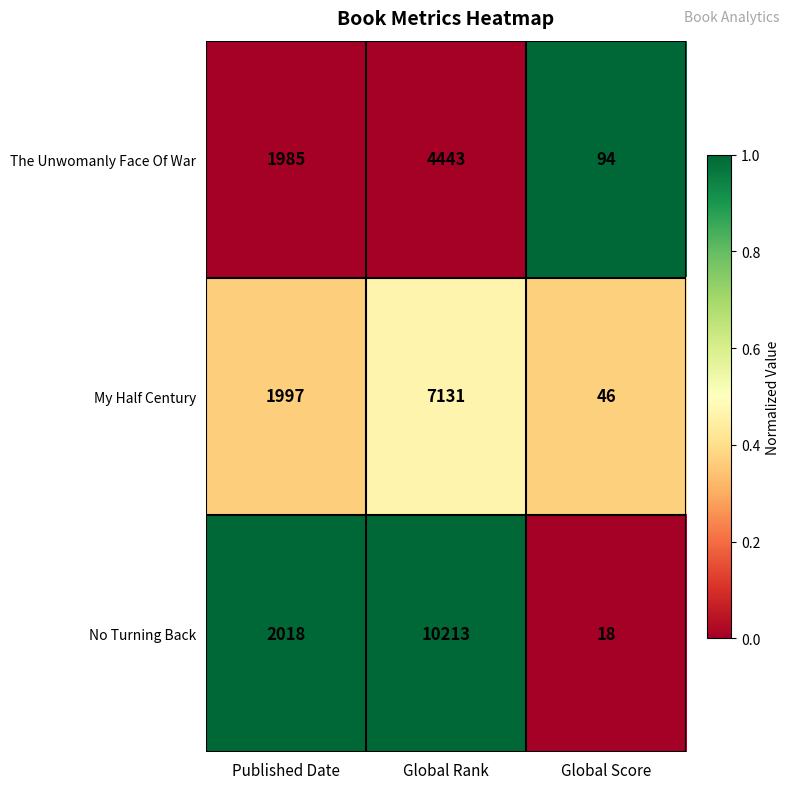

What is the sum of all The Unwomanly Face Of War values?

6522